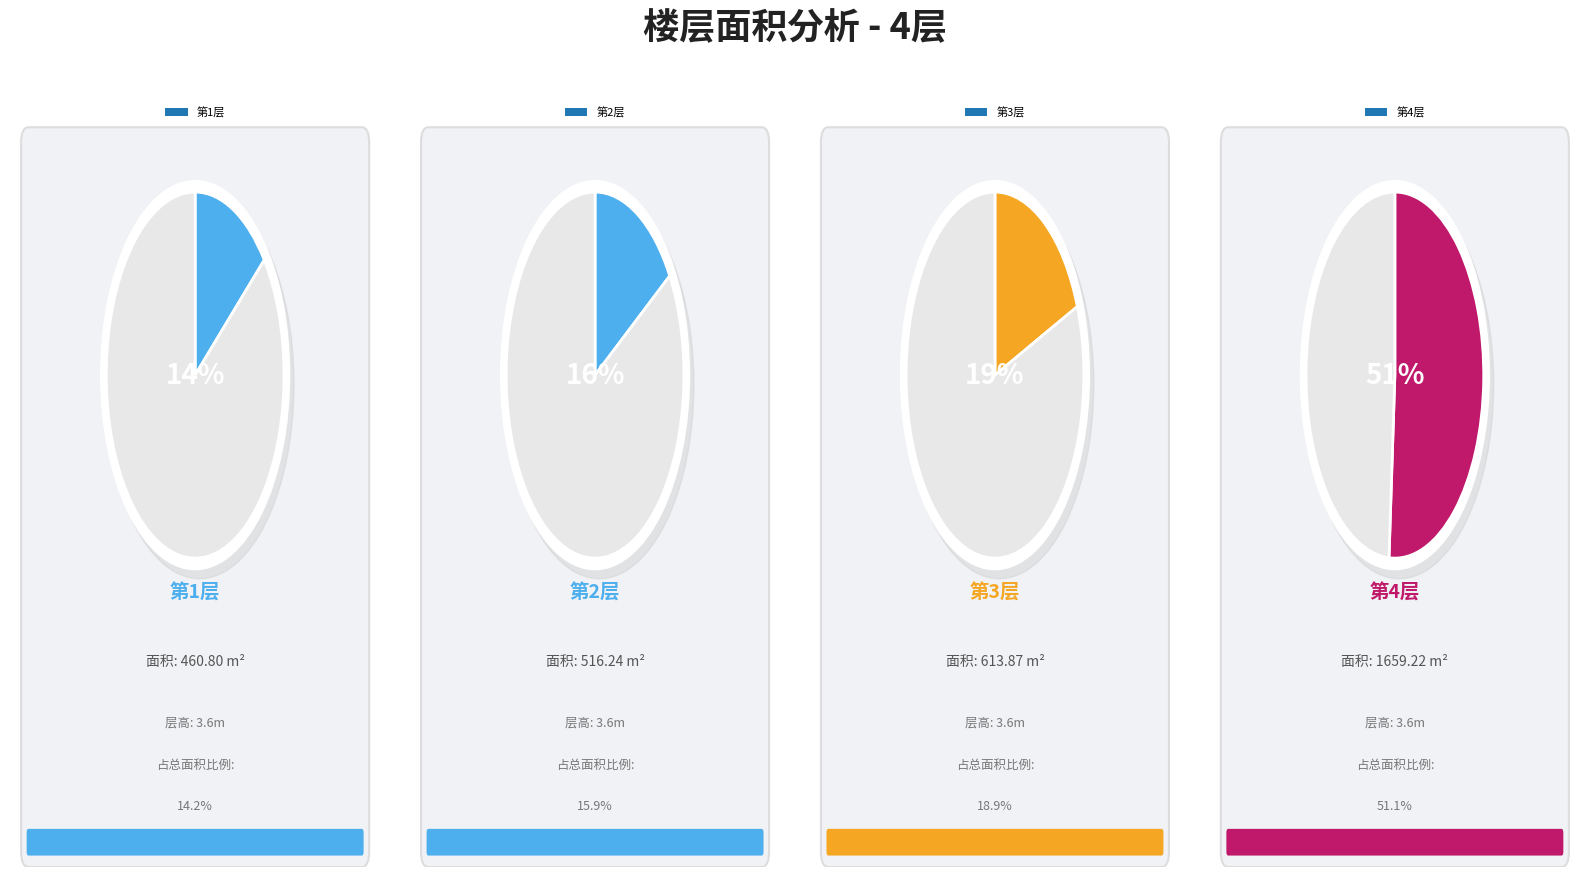

How many segments does this pie chart have?

4